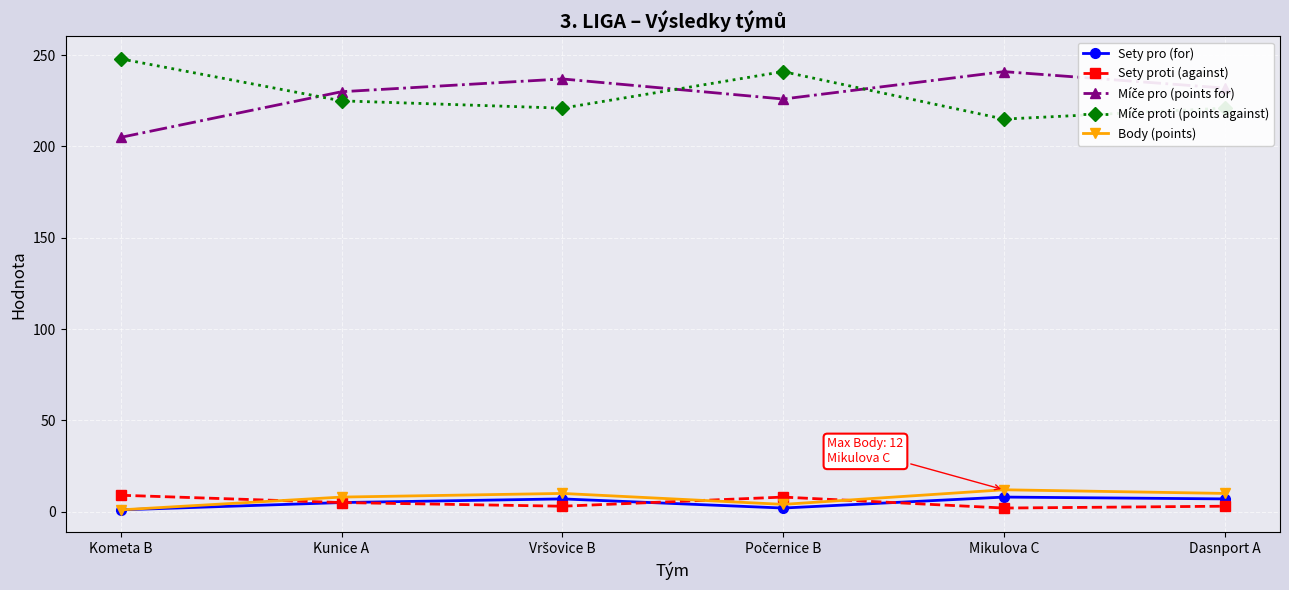

What is the label of the 6th point from the left?

Dasnport A